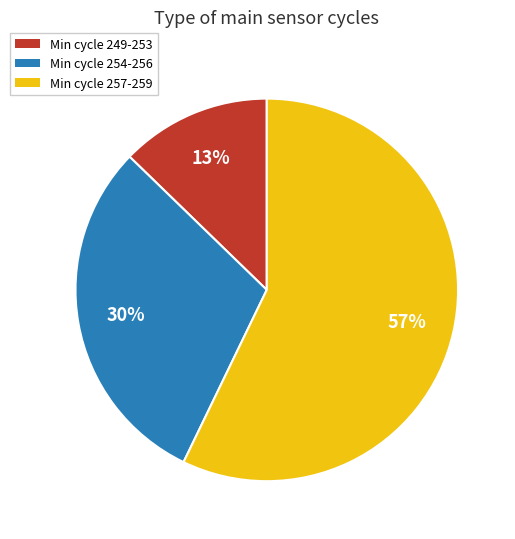

To the nearest percent, what is the average slice percentage?

33%